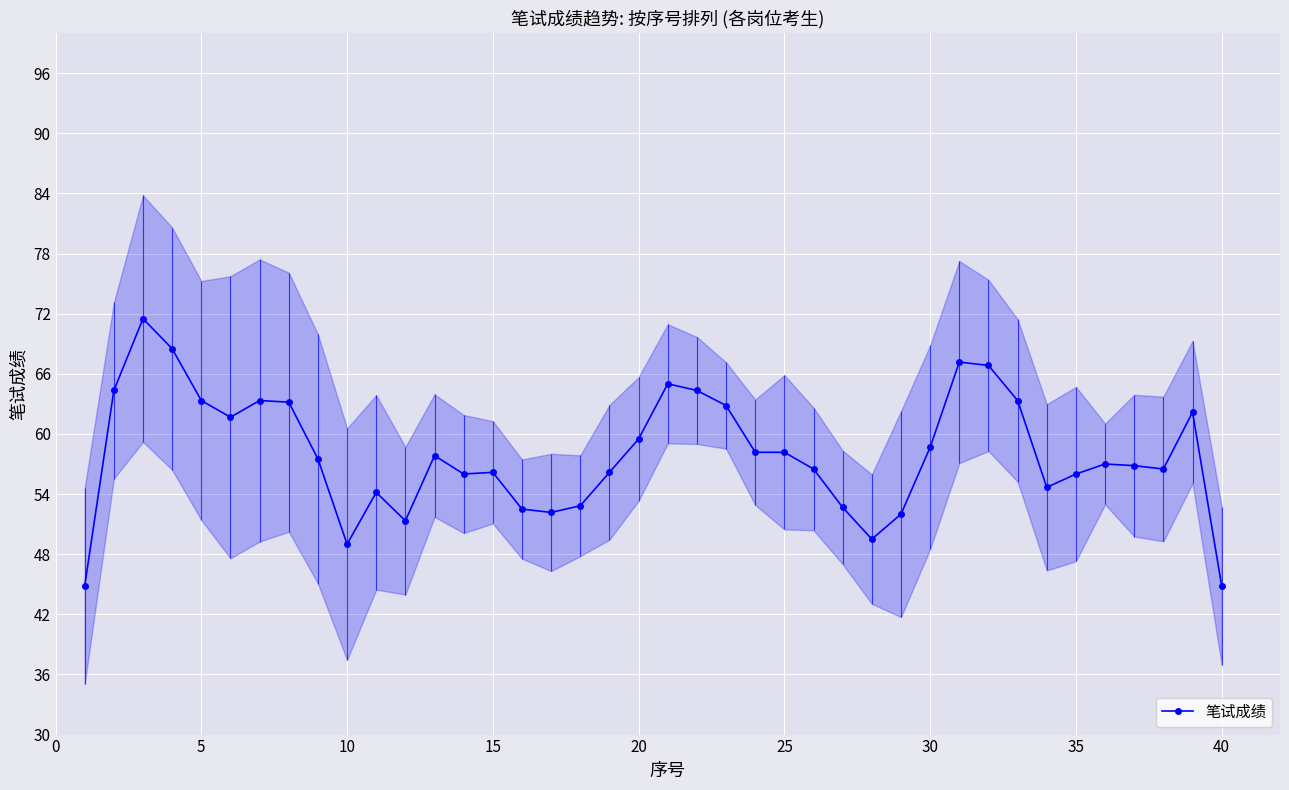

How many points are lower than both their immediate neighbors (excluding endpoints)?

8